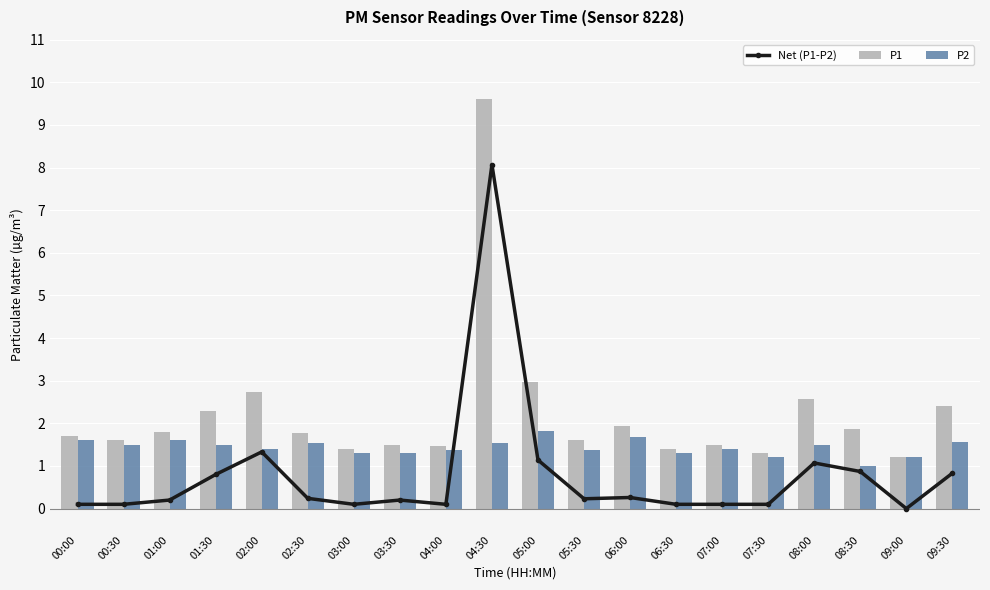

At how many categories does at least one series exceed 8?

1